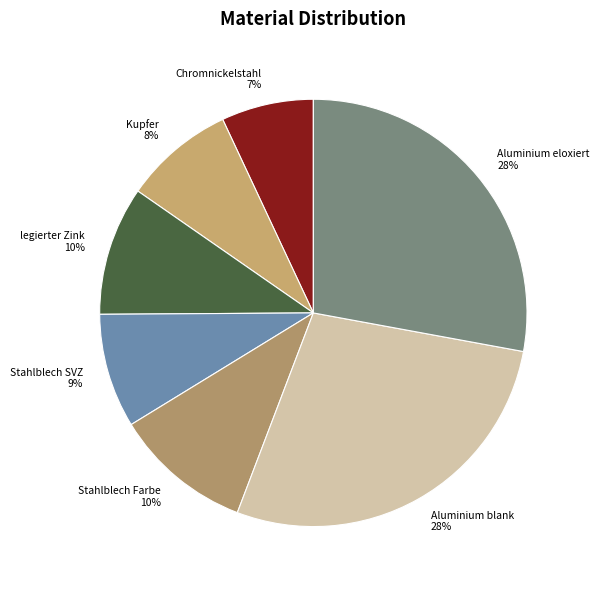

To the nearest percent, what is the difference between the largest and smallest slice percentages?

21%